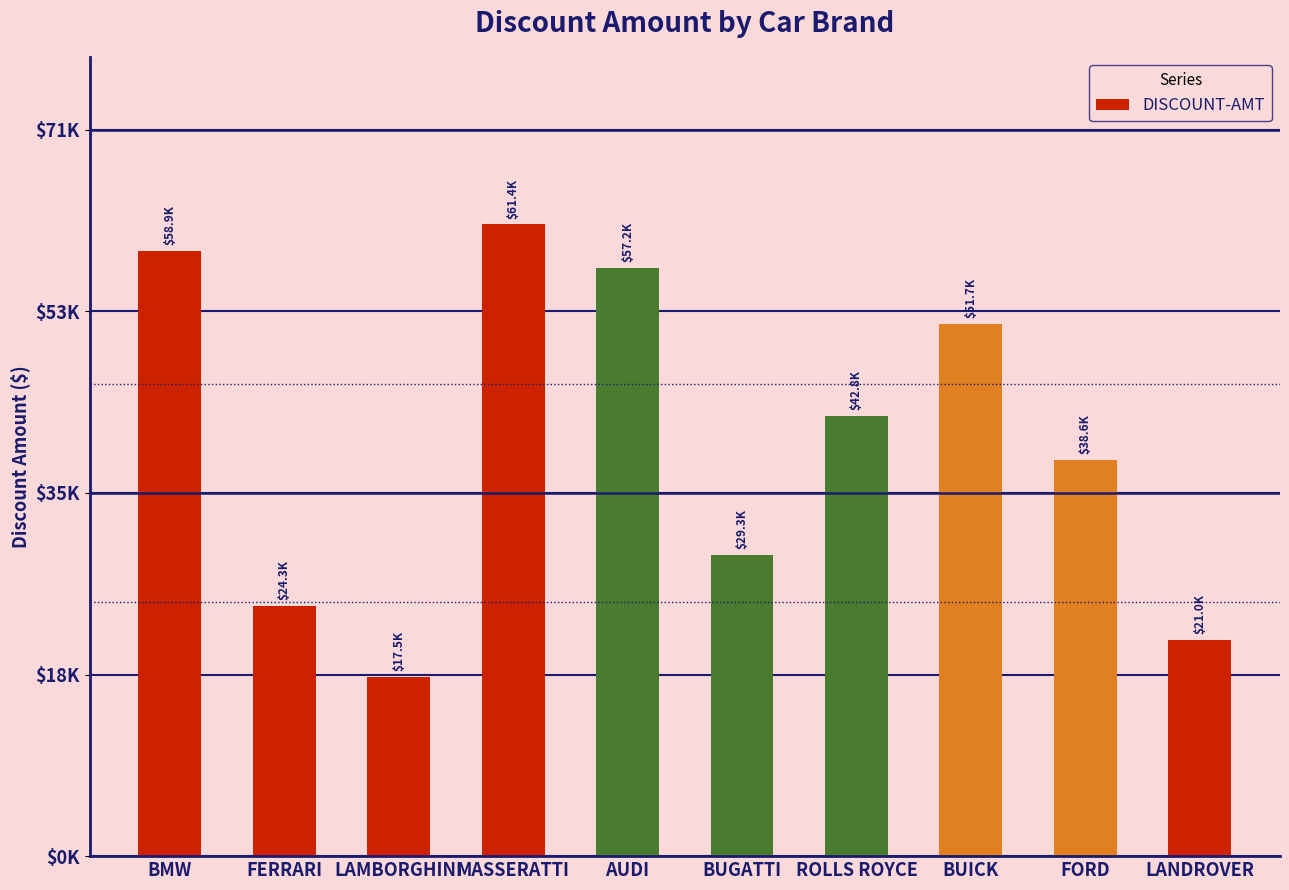

Does the chart contain any negative values?

No